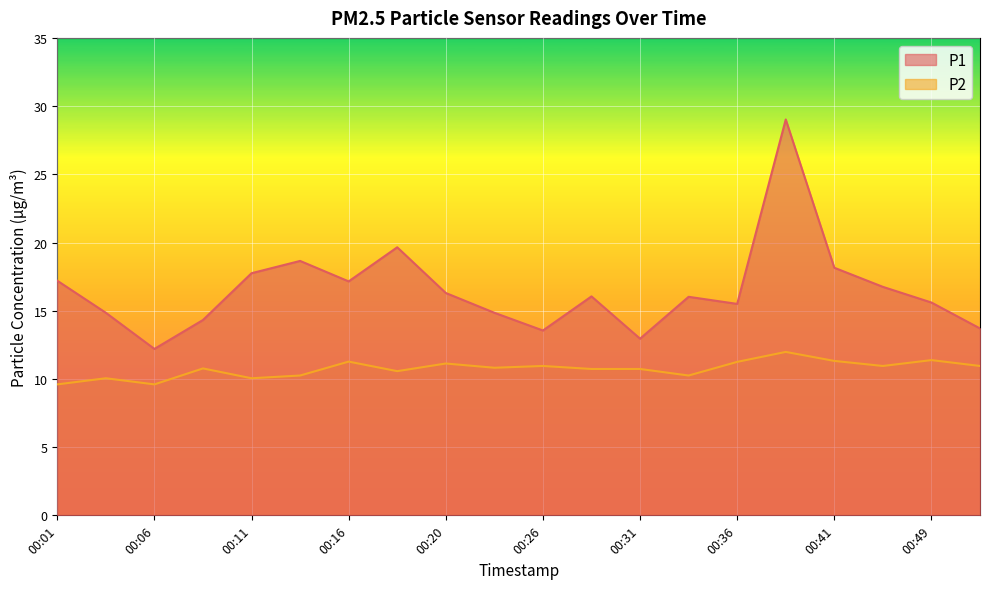

In P1, how many points are lower than both neighbors (excluding endpoints)?

5